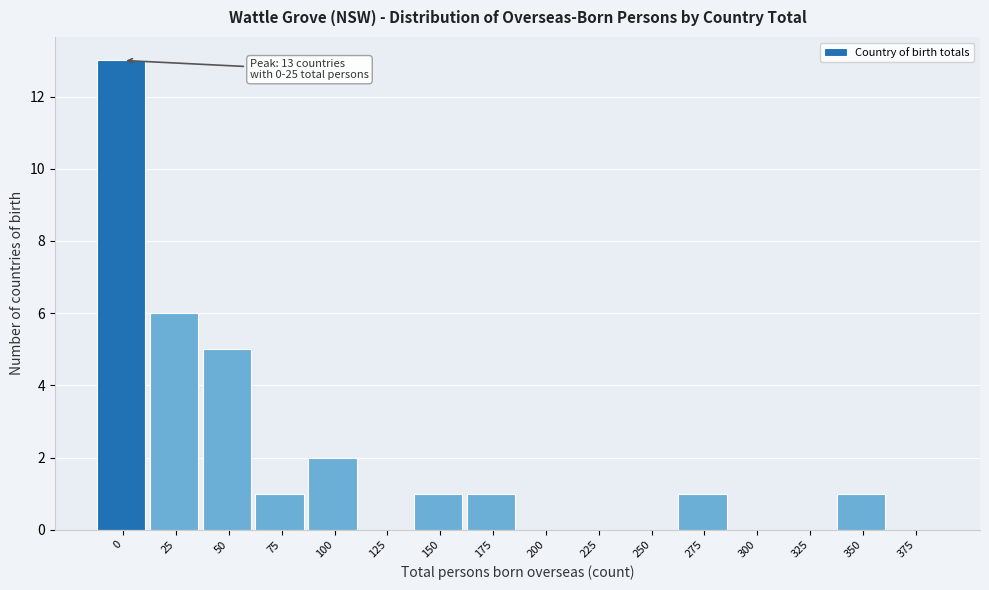

Reading left to right, transcribe all the data shown in this chart.

0=13	25=6	50=5	75=1	100=2	125=0	150=1	175=1	200=0	225=0	250=0	275=1	300=0	325=0	350=1	375=0